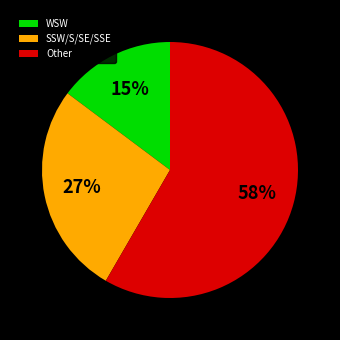

What percentage is the WSW slice, to the nearest percent?

15%